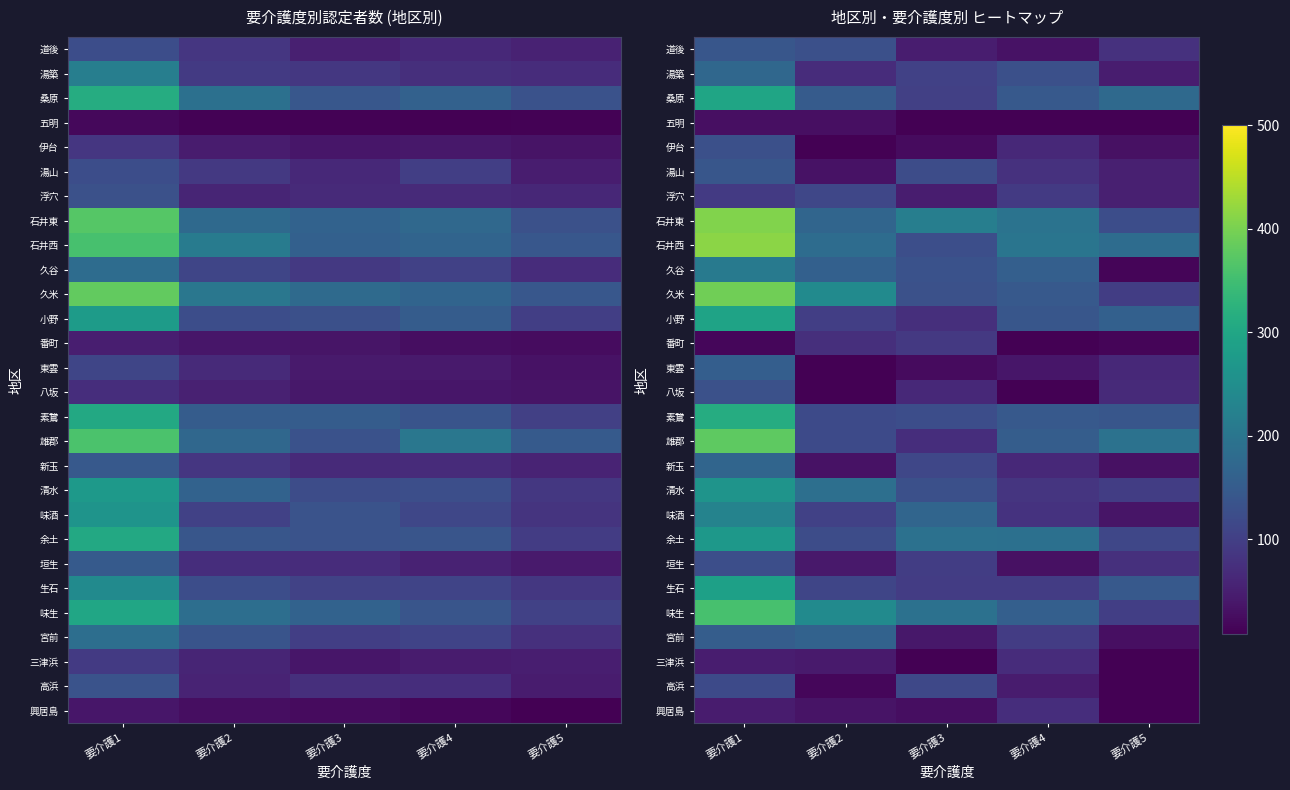

Where does the 湯山 series first go above 79?

要介護1